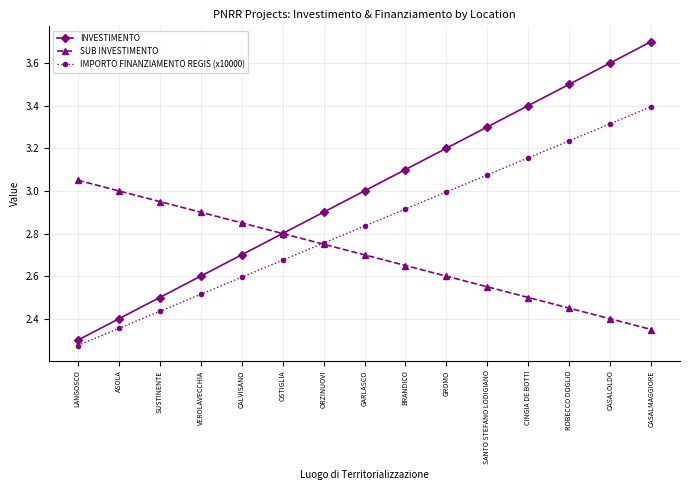

What position from the right is ASOLA?

14